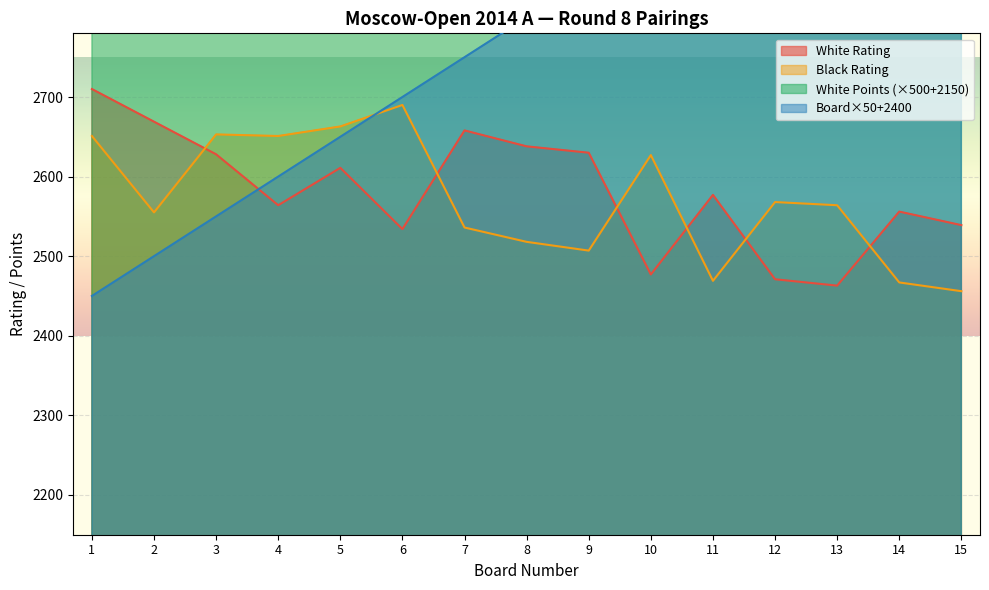

What is the lowest value of the Black Rating series?

2456